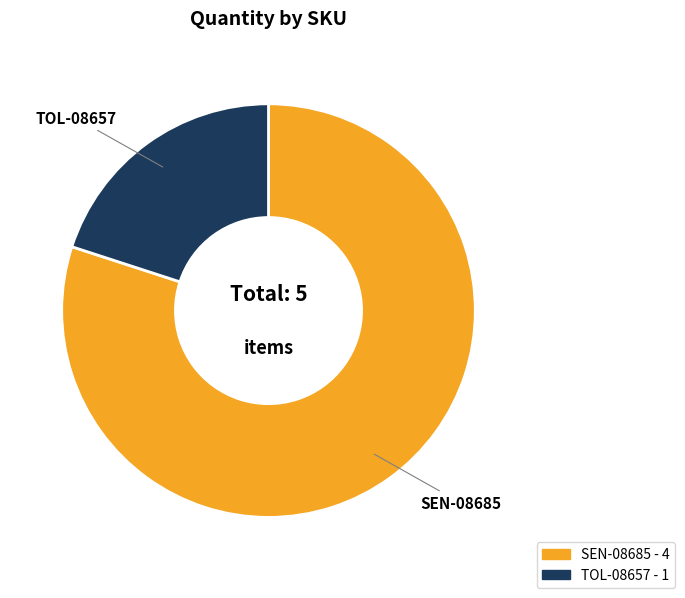

The SEN-08685 slice represents 87% of the pie. True or false?

False